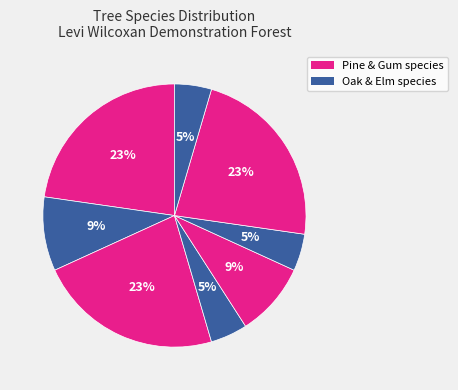

To the nearest percent, what is the difference between the largest and smallest slice percentages?

18%